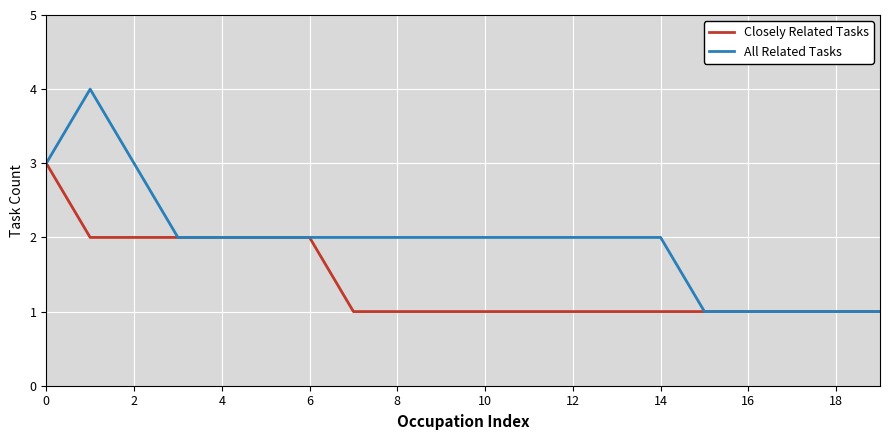

Rank the series by their maximum value, from highest to lowest.

All Related Tasks, Closely Related Tasks